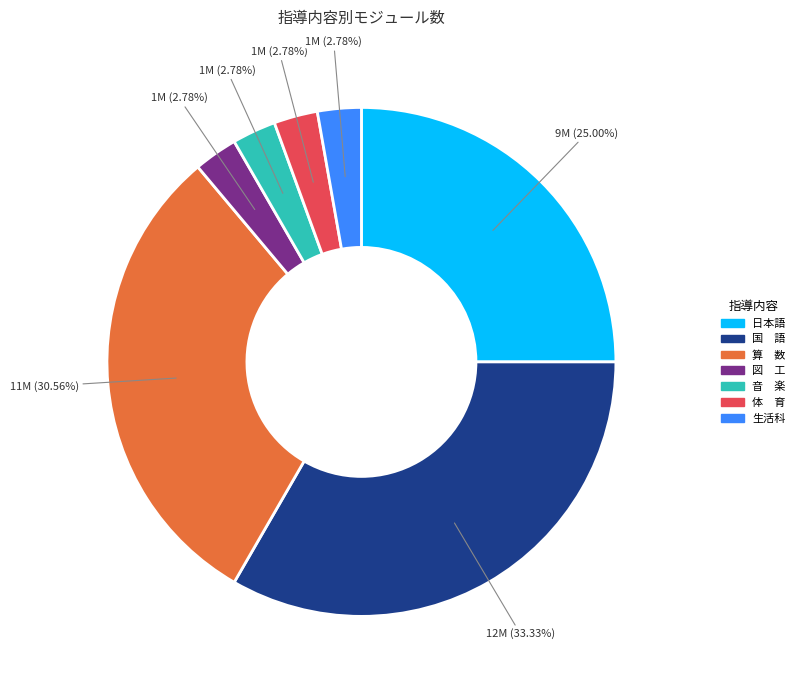

To the nearest percent, what percentage of the pie is 日本語?

25%